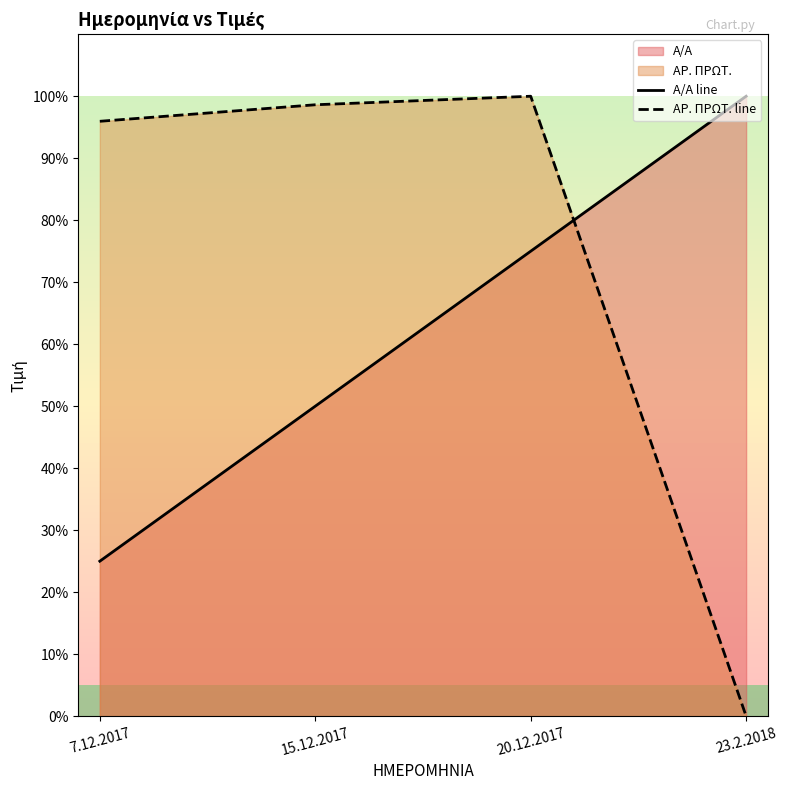

What position from the left is 23.2.2018?

4